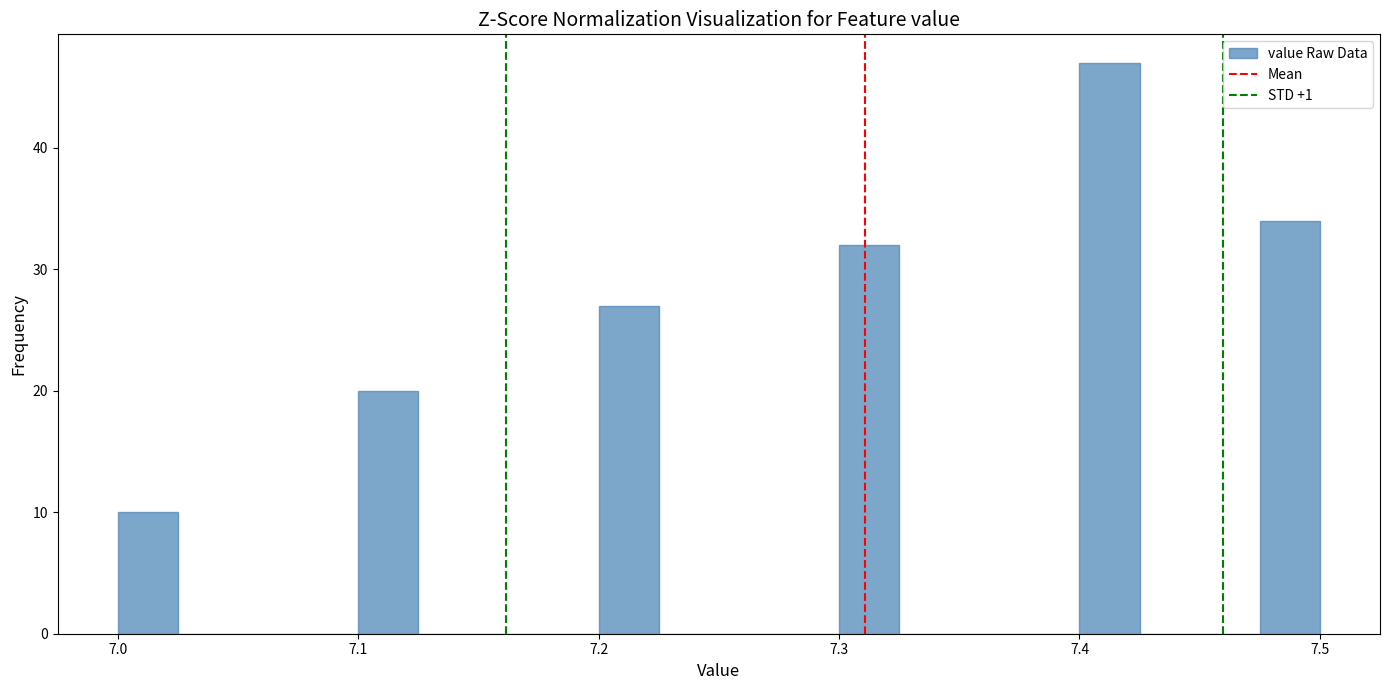

Read against the x-axis, roughly where is the centre of the tallest bar?

7.41